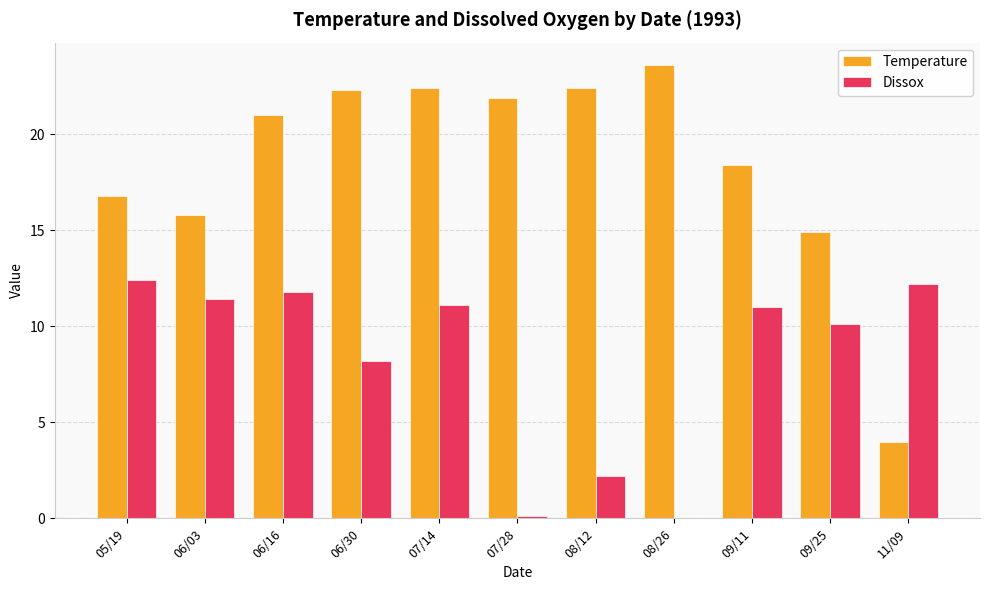

Does the chart contain stacked bars?

No